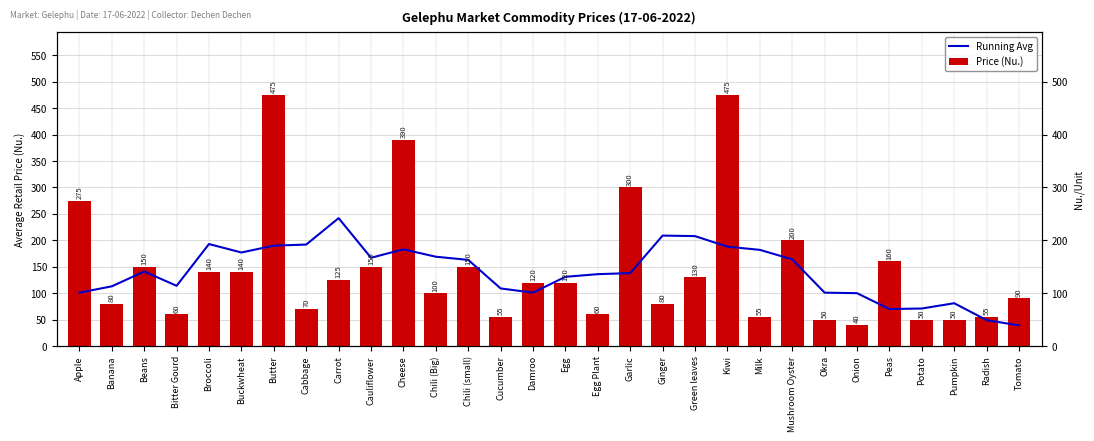

What is the highest value of the Price (Nu.) series?

475